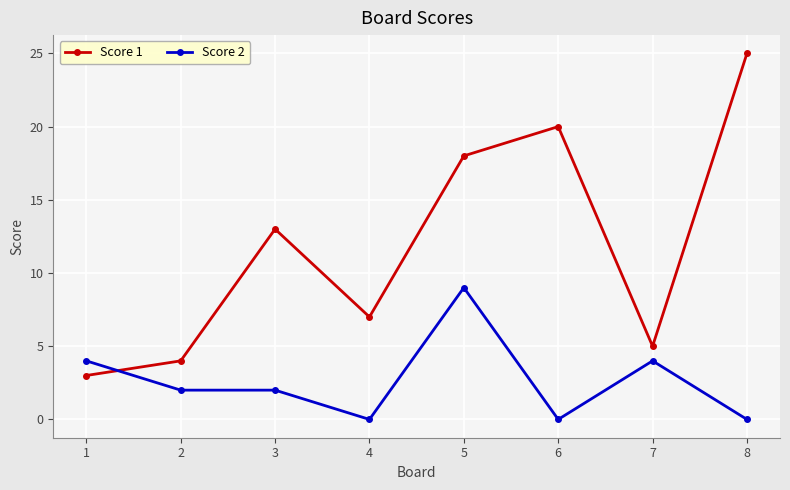

What is the average value of the Score 1 series?

12